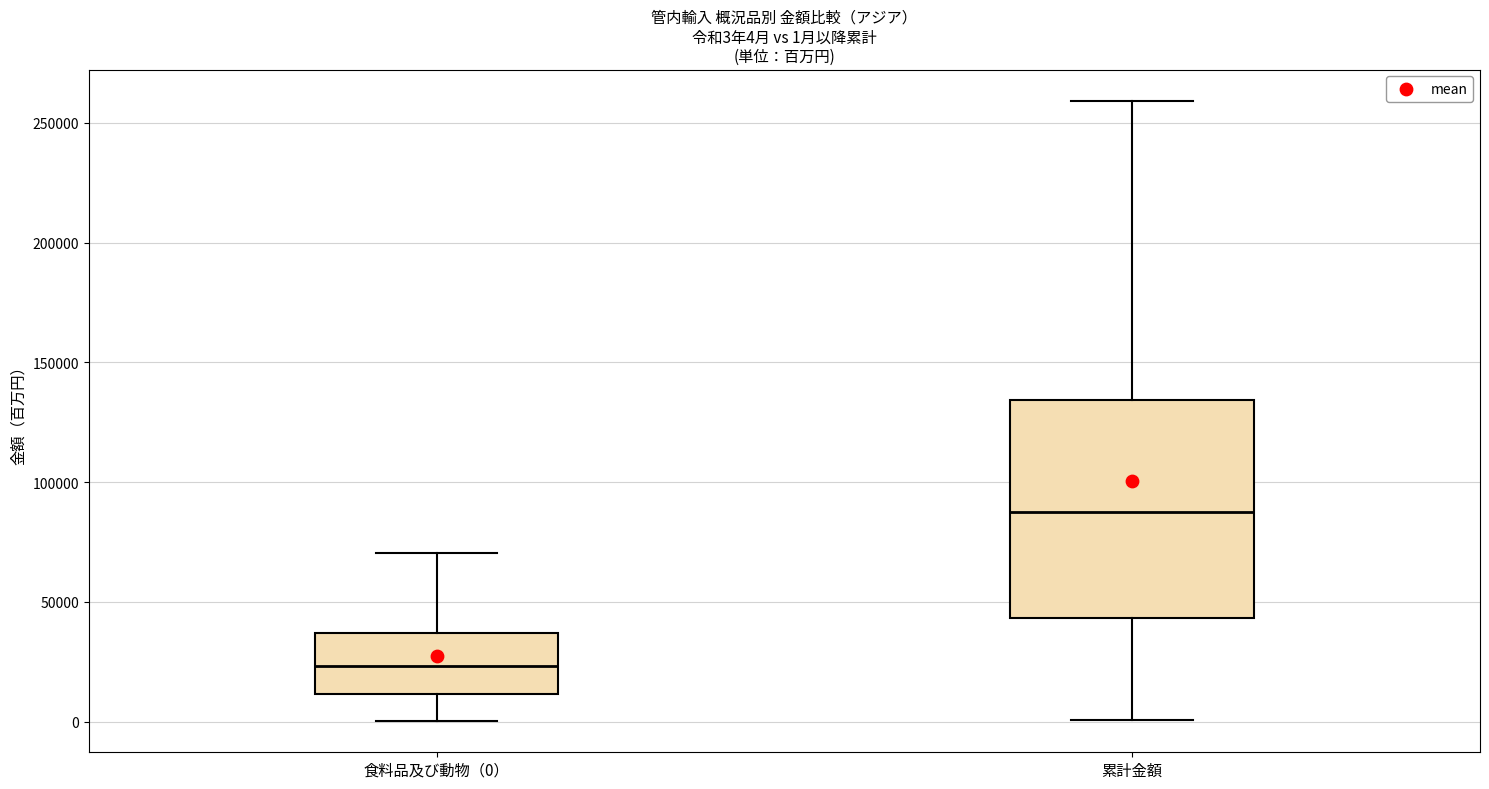

Which box's median line is the highest?

累計金額